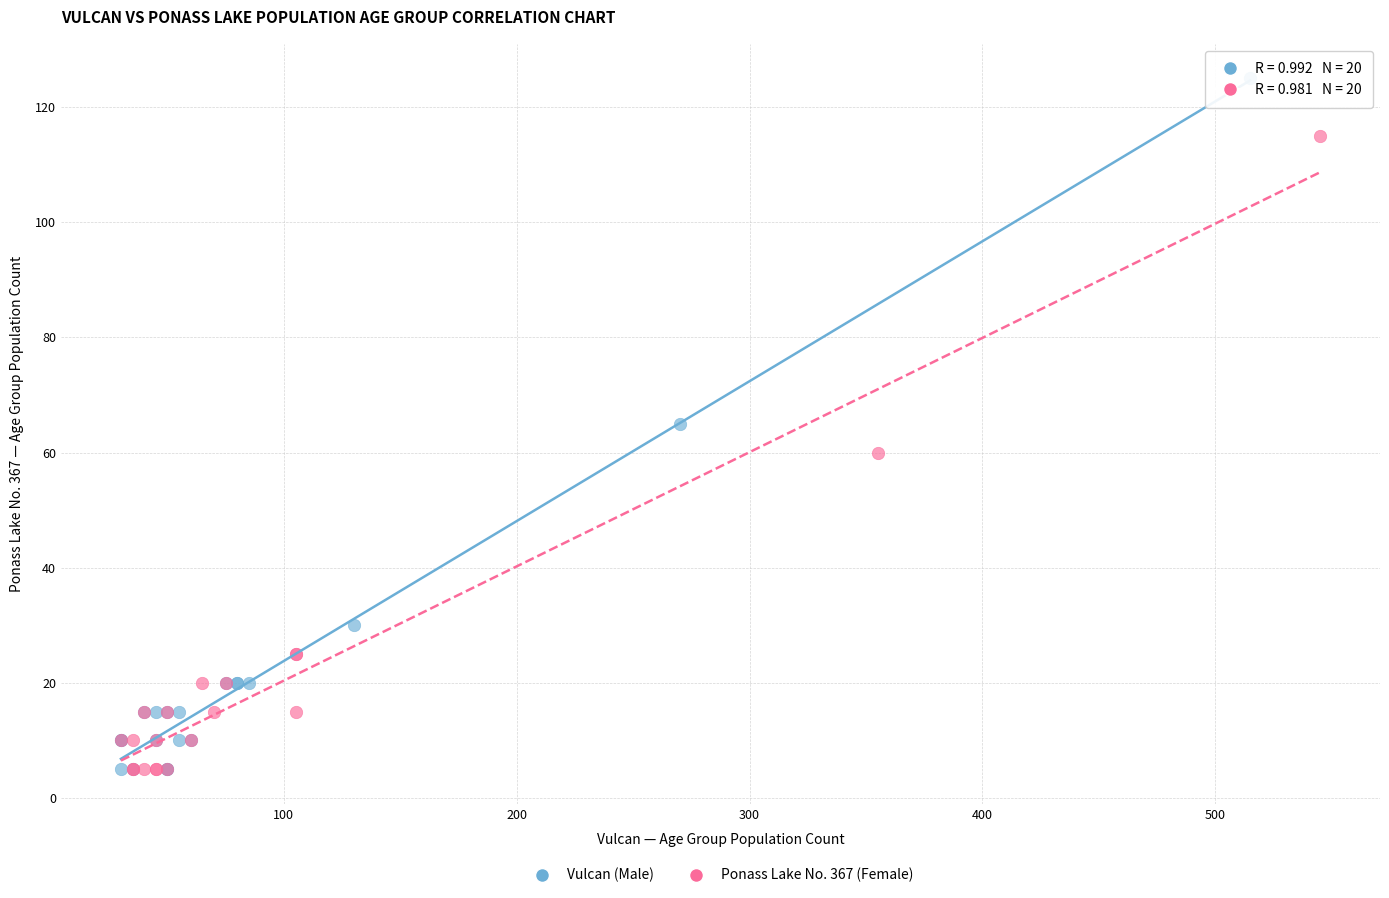

Which series has the widest spread of Y values?

Vulcan (Male)